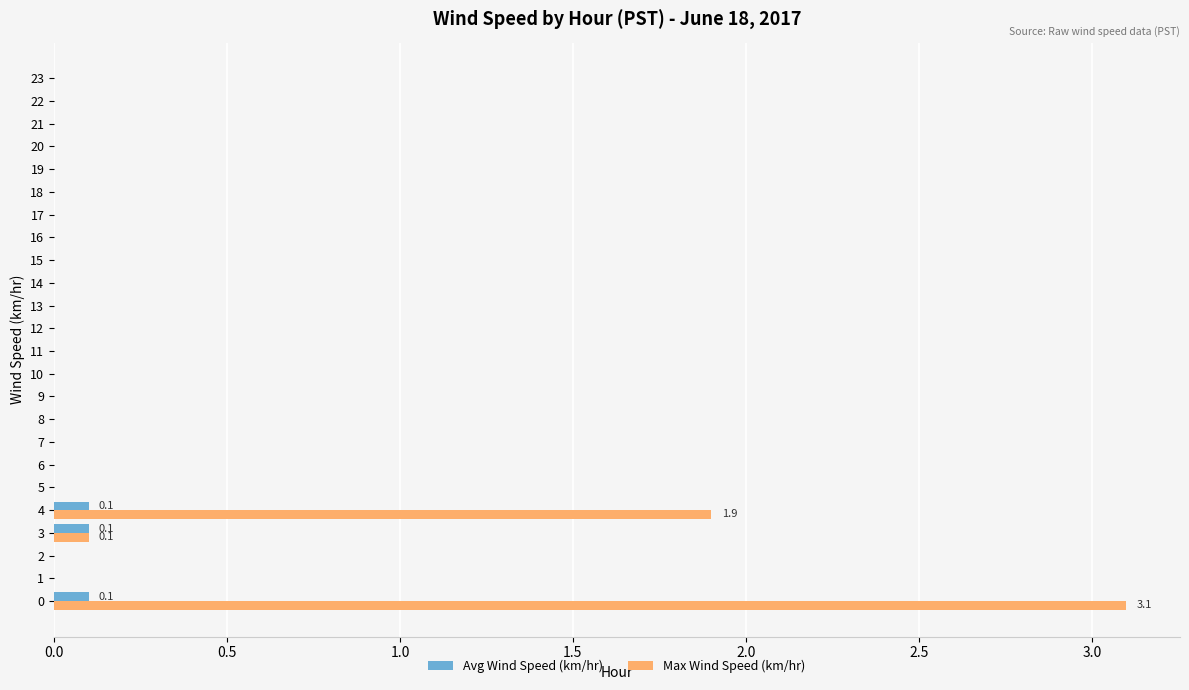

The Max Wind Speed (km/hr) series shows 0.0 at 20. True or false?

True